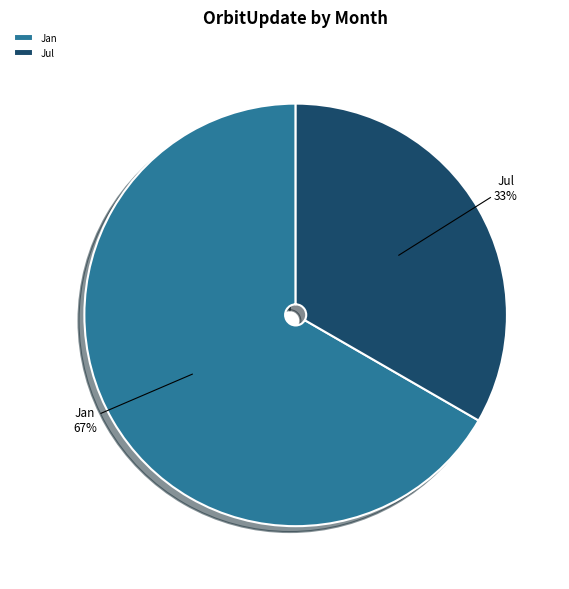

To the nearest percent, what portion does Jan represent?

67%